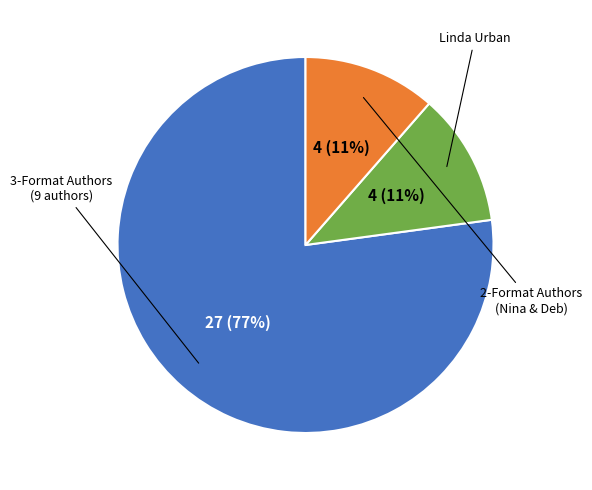

How many segments does this pie chart have?

3